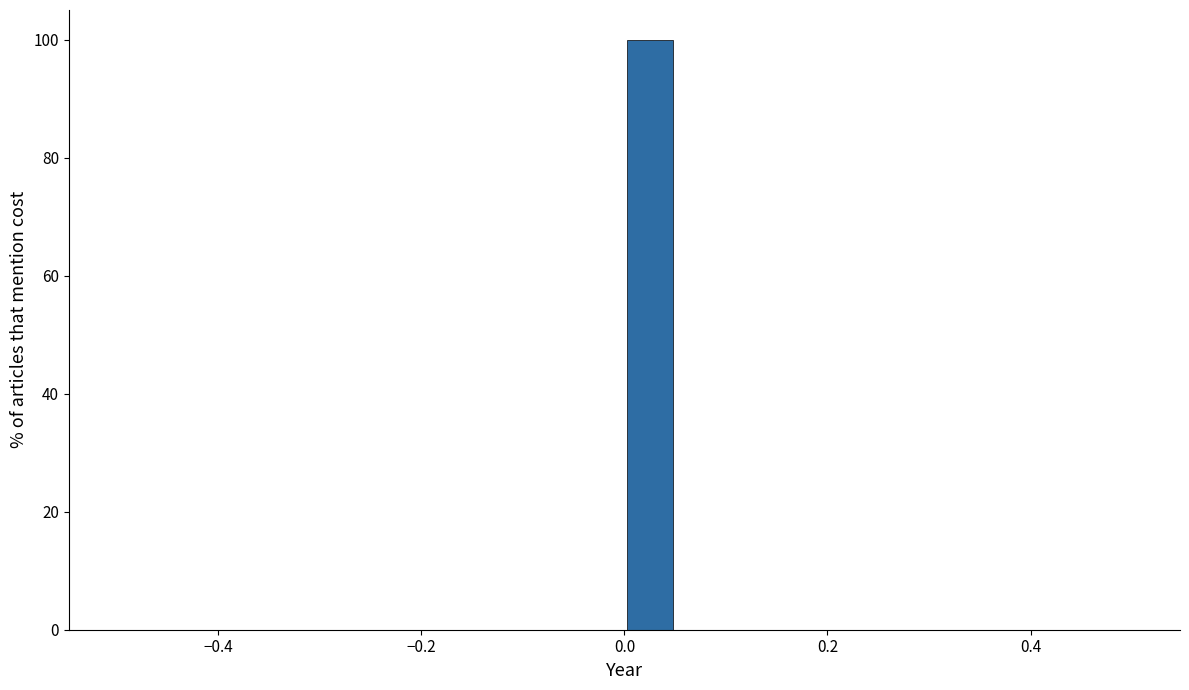

Around what value on the x-axis is the tallest bar? Give the approximate position of its centre, as read against the axis.

0.02